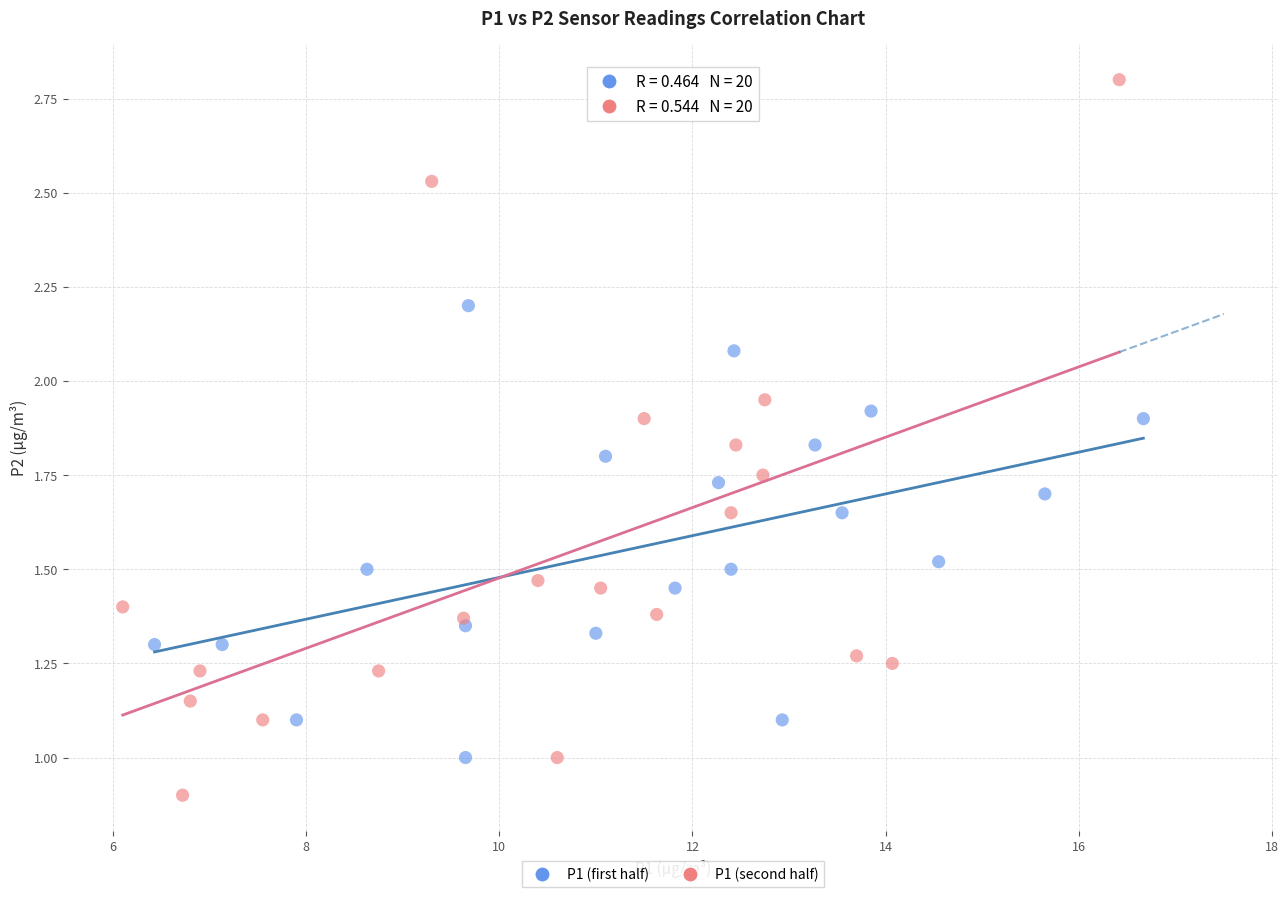

Which series contains the highest Y value?

P1 (second half)